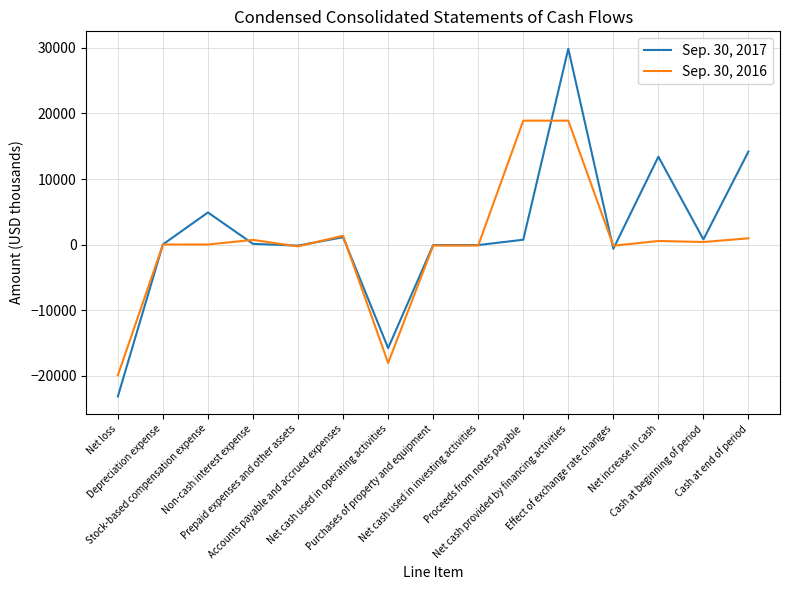

True or false: Sep. 30, 2017 and Sep. 30, 2016 cross at least once.

True